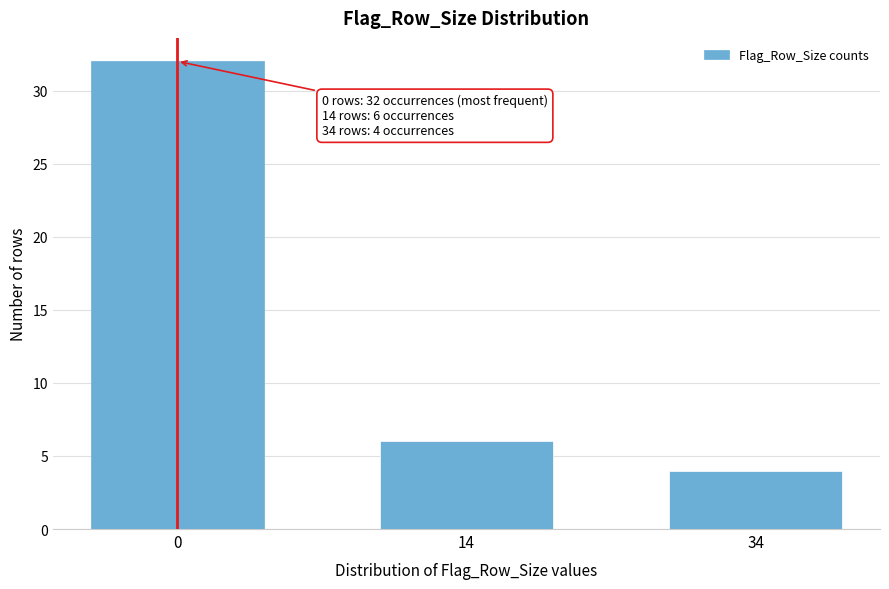

Reading left to right, what are all the values shown in this chart?

32	6	4